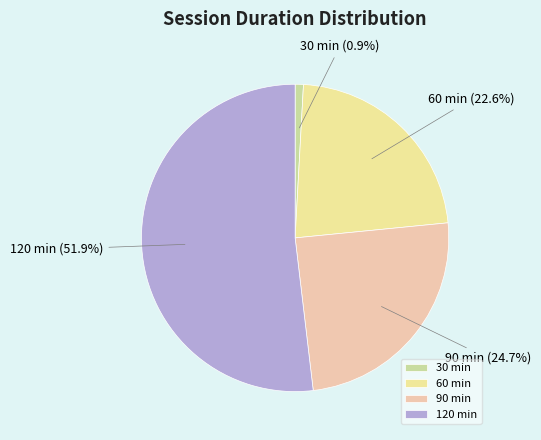

How many segments does this pie chart have?

4